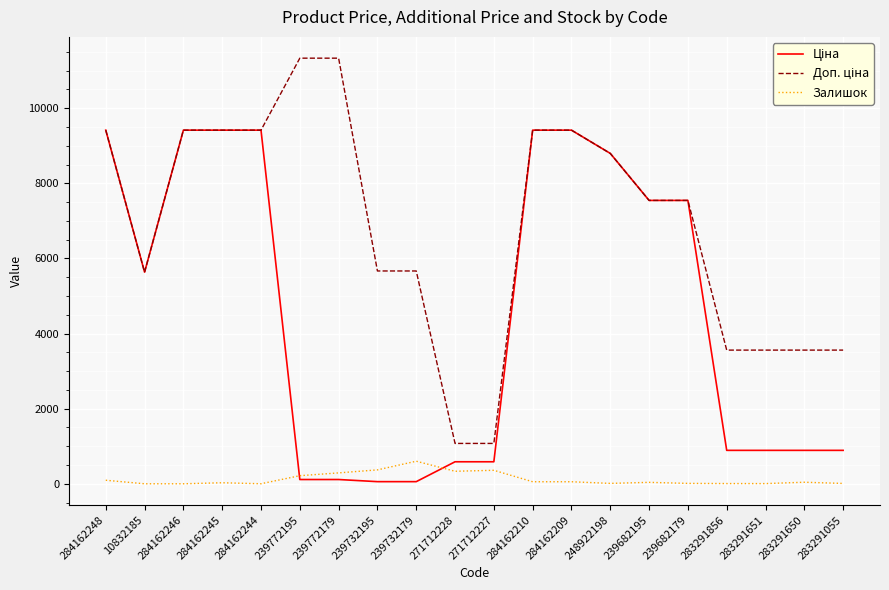

Does the chart have visible grid lines?

Yes